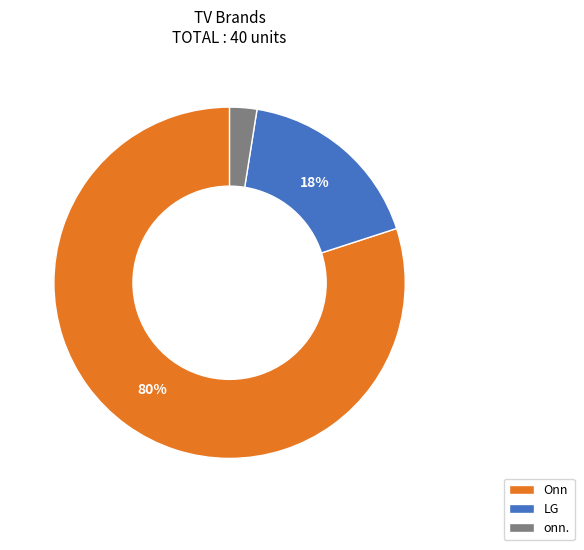

Do Onn and LG together represent more than half of the pie?

Yes